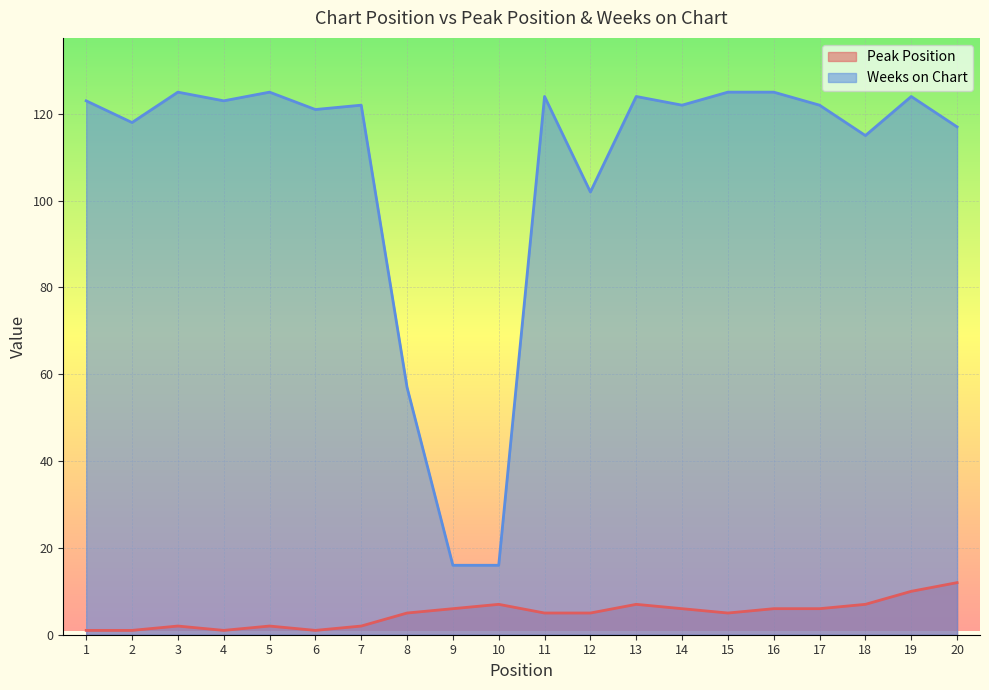

True or false: Weeks on Chart has more than 2 interior local peaks.

True